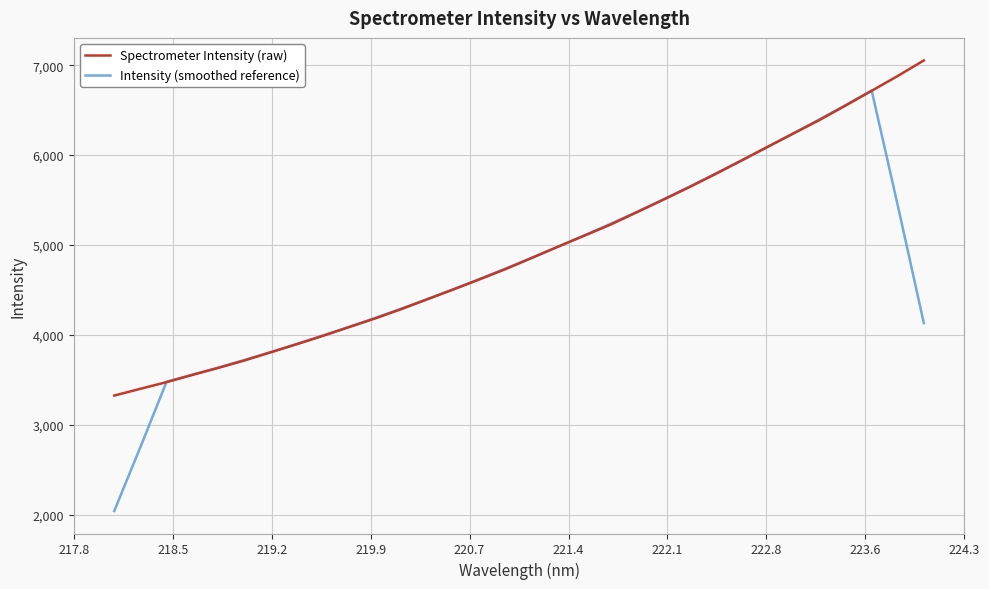

What is the maximum value shown in the chart?

7054.2